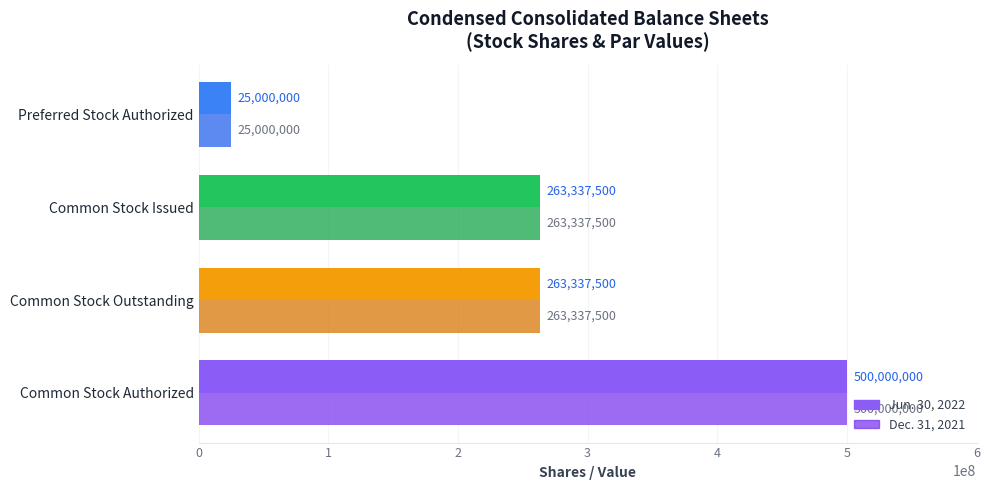

Count the number of categories in the chart.

4